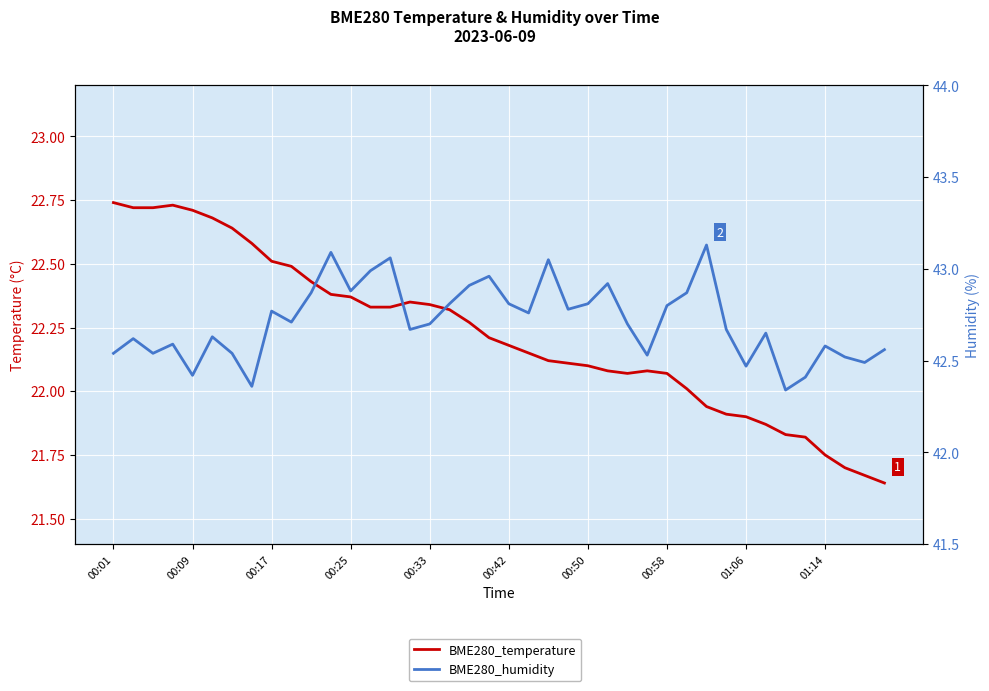

How many values in the BME280_temperature series exceed 22?

30